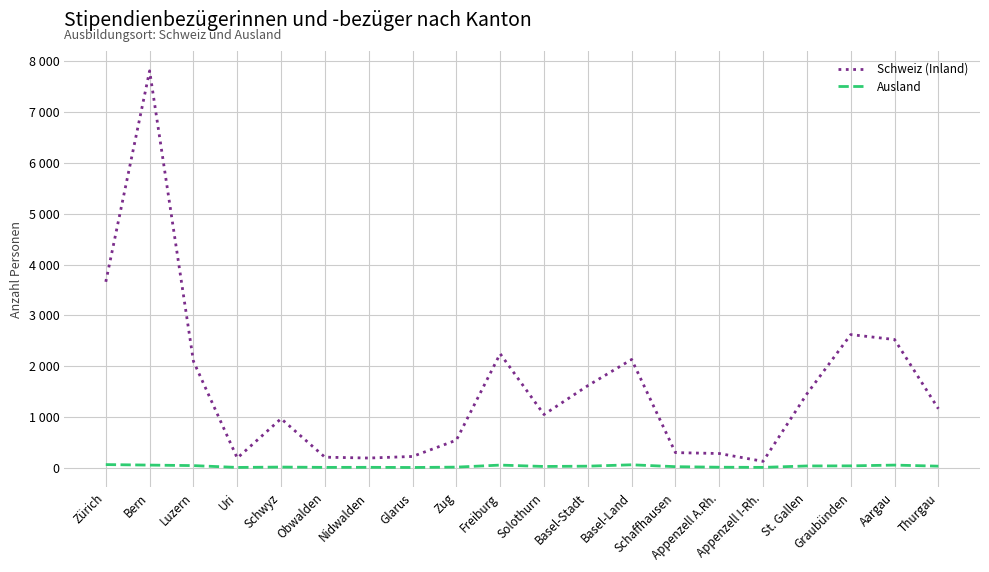

Does the chart display data point markers on the line(s)?

No